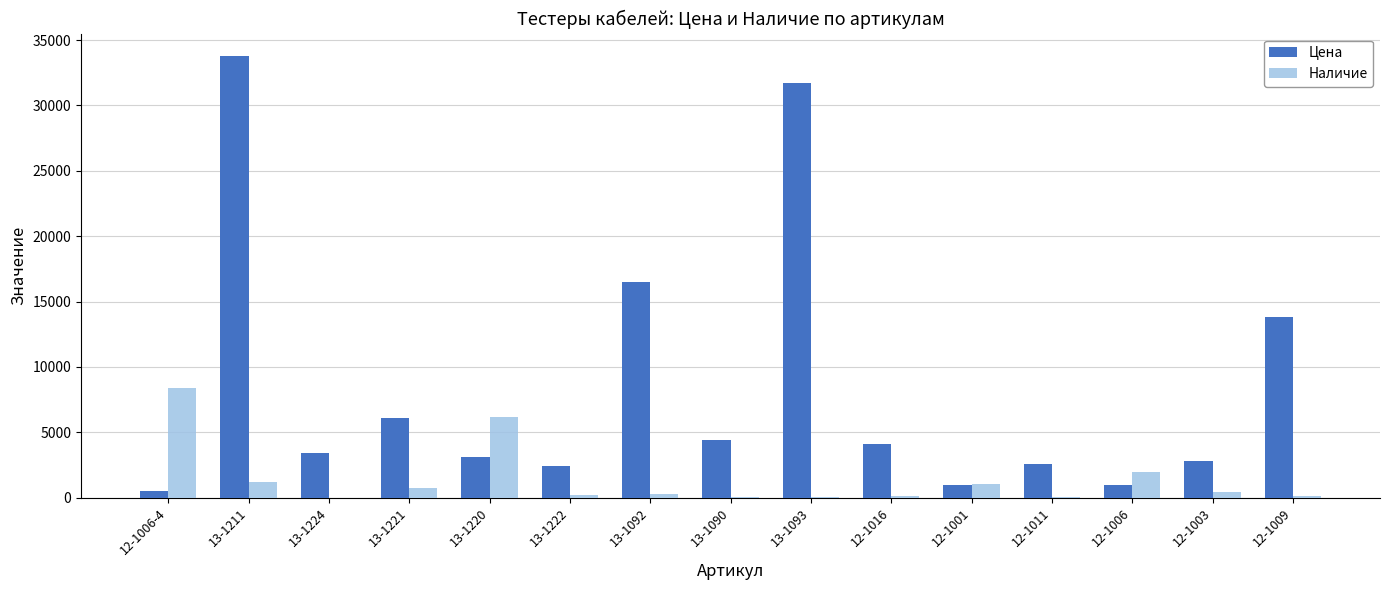

What is the average value of the Наличие series?

1390.3